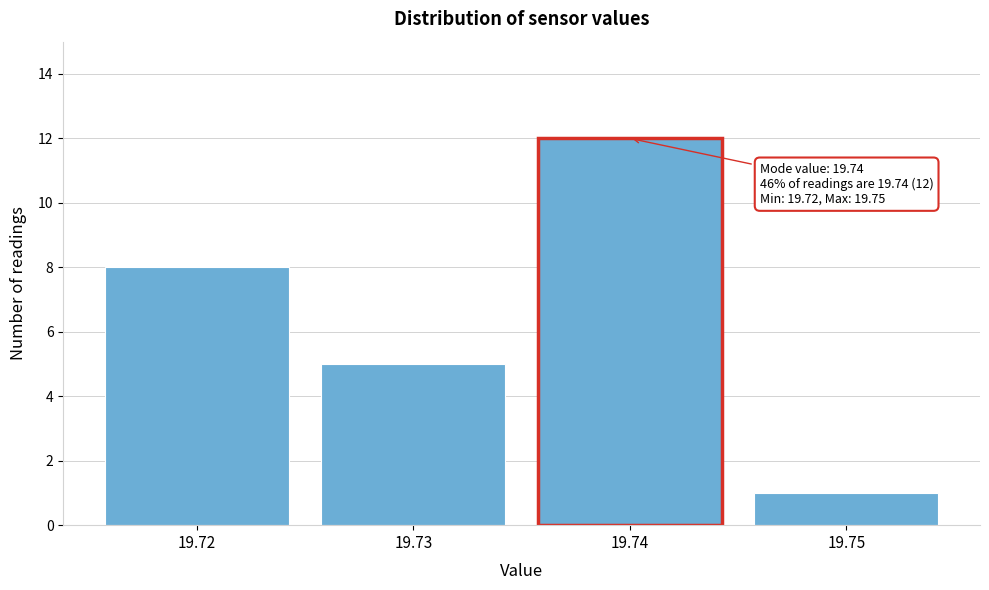

Reading right to left, extract all data points from this chart.

19.75=1	19.74=12	19.73=5	19.72=8